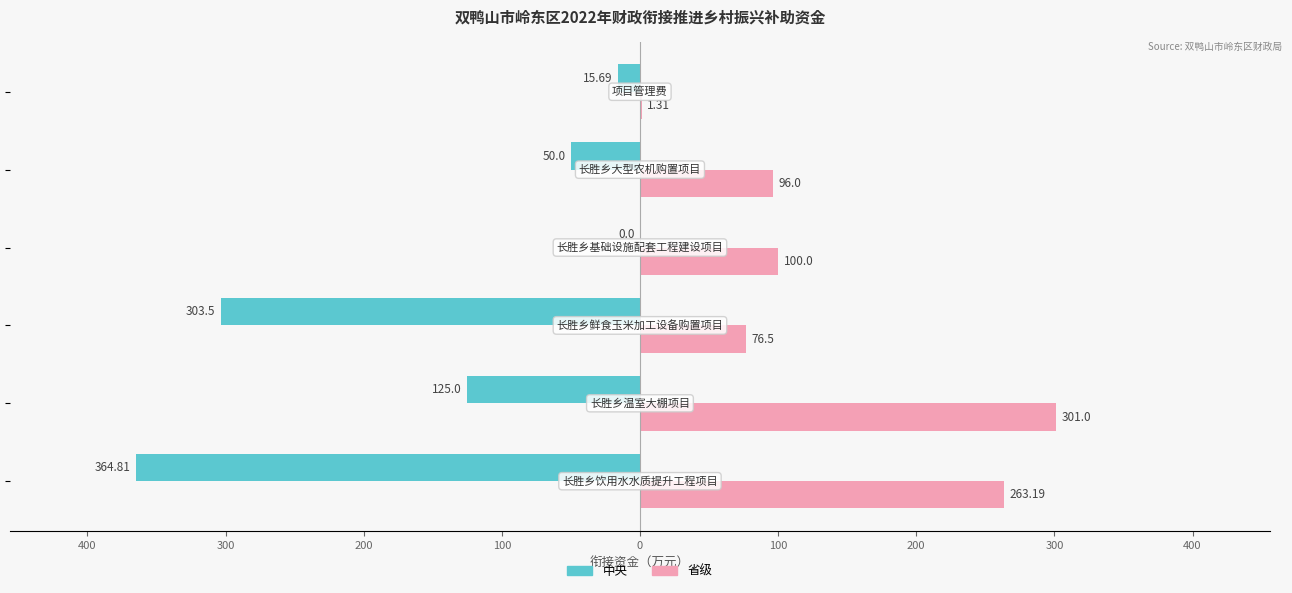

Reading right to left, extract all data points from this chart.

中央: -15.7	-50.0	0.0	-303.5	-125.0	-364.8
省级: 1.3	96.0	100.0	76.5	301.0	263.2